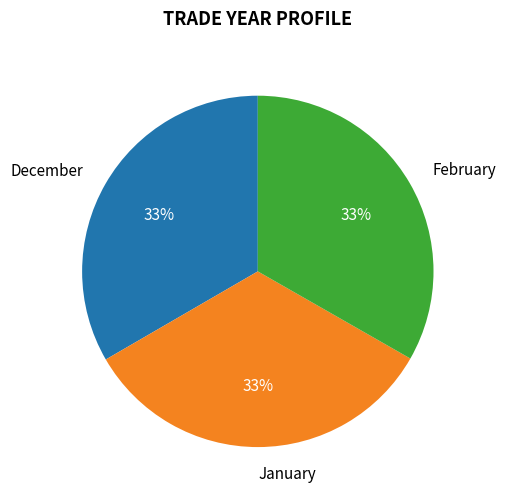

What is the ratio of the value at February to the value at January?

1.0